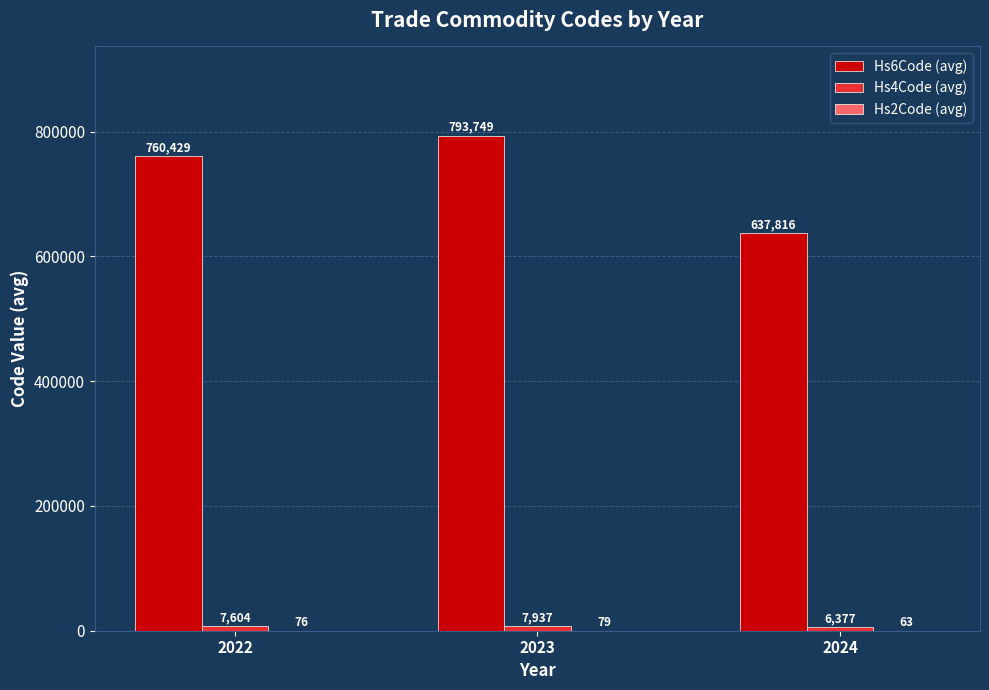

What is the greatest value displayed?

793749.8